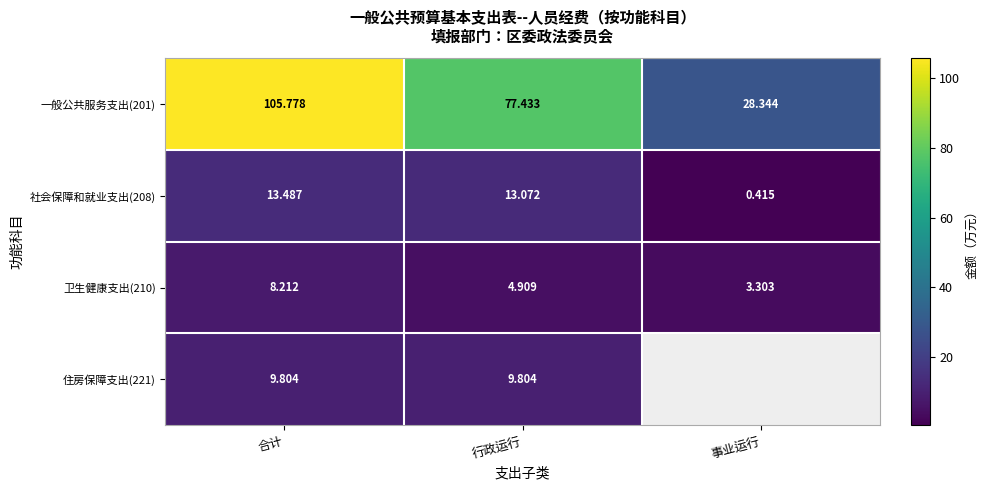

What is the difference between the 卫生健康支出(210) values at 行政运行 and 事业运行?

1.6